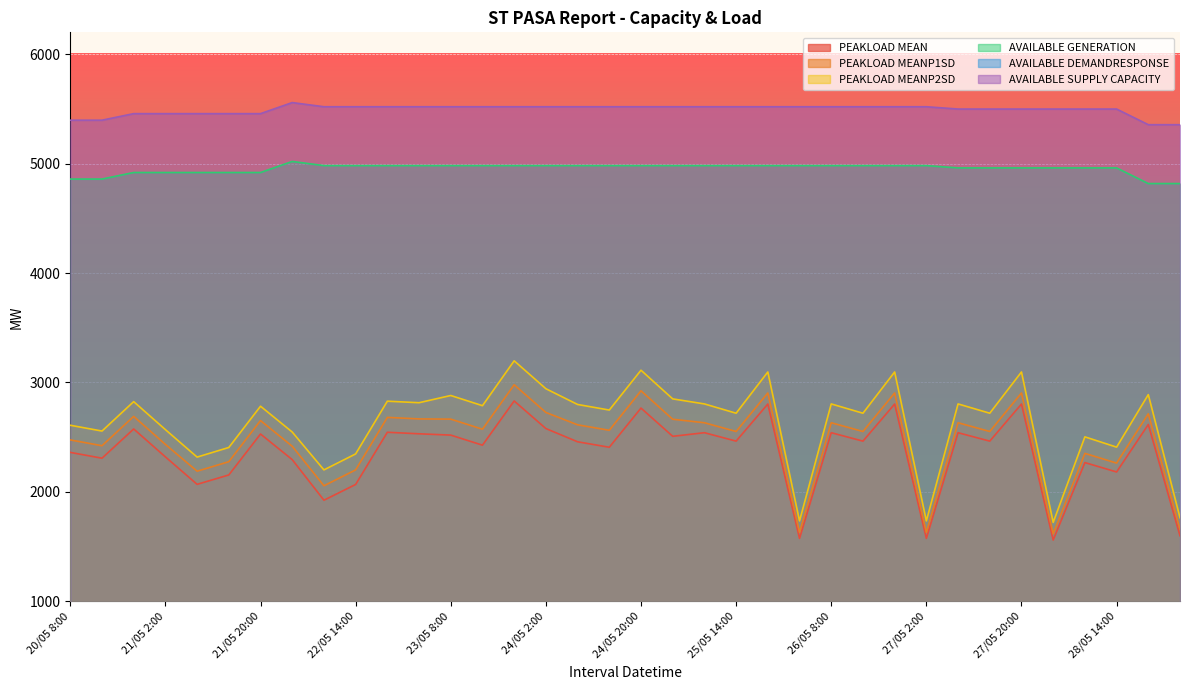

What is the sum of all AVAILABLE SUPPLY CAPACITY values?

197743